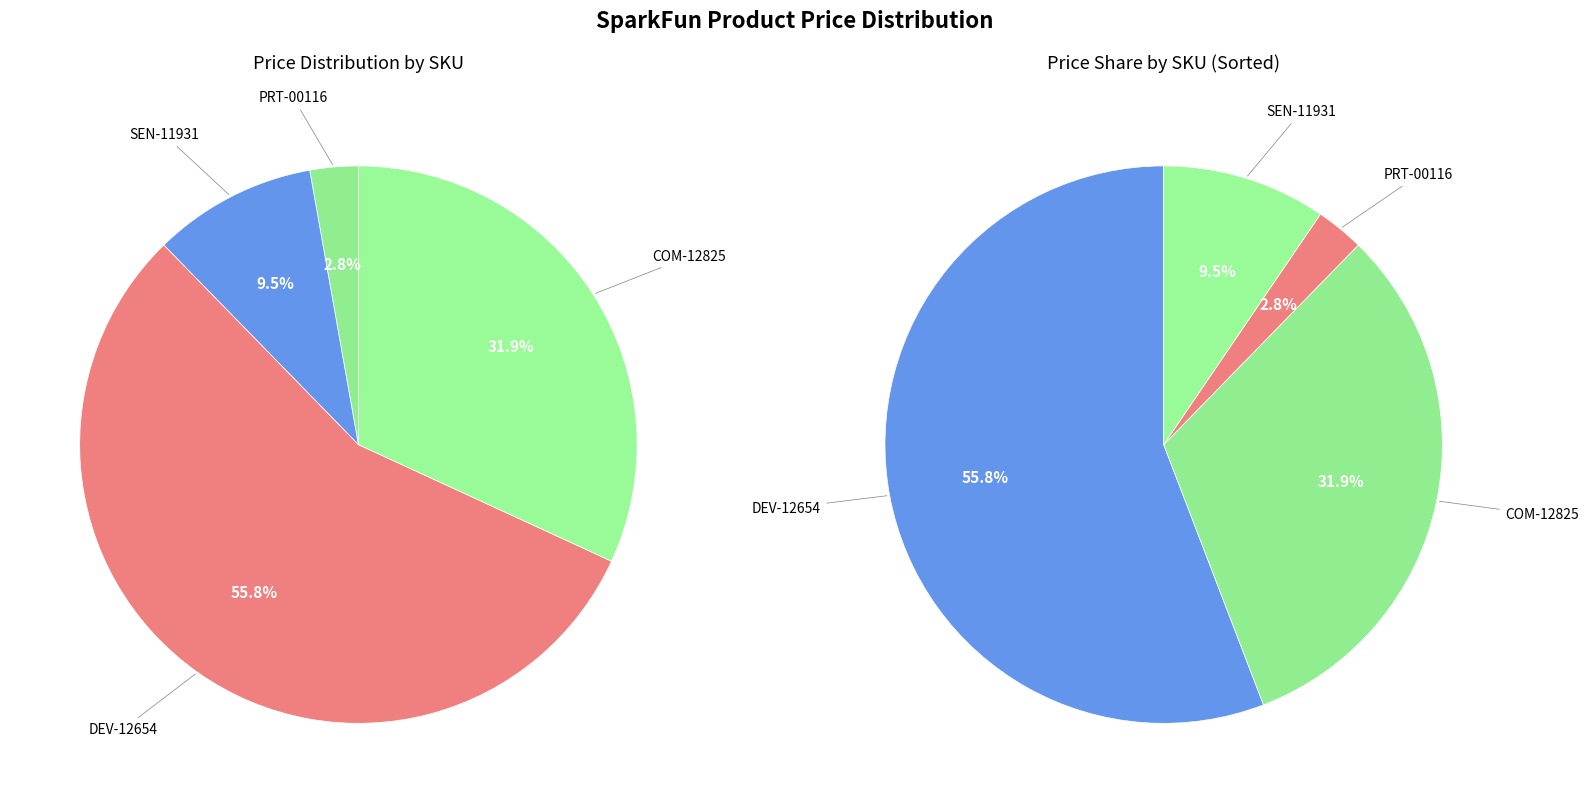

Does any single category account for the majority?

Yes